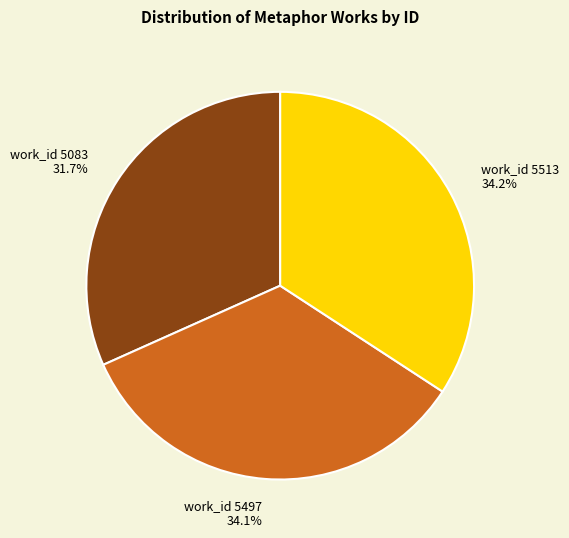

Is there a majority slice in this chart?

No